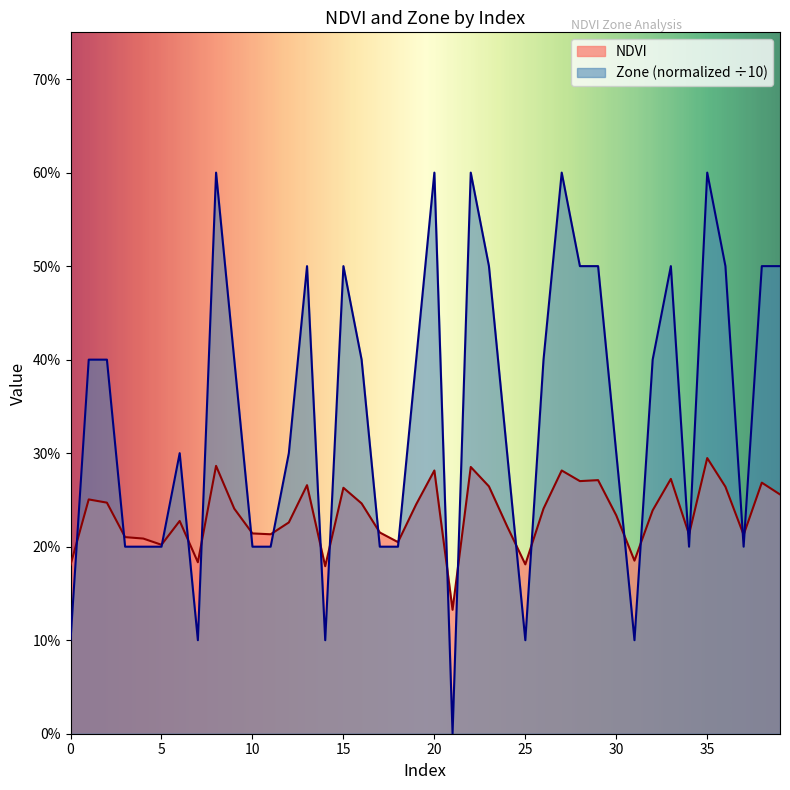

Reading right to left, list all the values displayed in this chart.

NDVI: 0.3	0.3	0.2	0.3	0.3	0.2	0.3	0.2	0.2	0.2	0.3	0.3	0.3	0.2	0.2	0.2	0.3	0.3	0.1	0.3	0.2	0.2	0.2	0.2	0.3	0.2	0.3	0.2	0.2	0.2	0.2	0.3	0.2	0.2	0.2	0.2	0.2	0.2	0.3	0.2
Zone: 0.5	0.5	0.2	0.5	0.6	0.2	0.5	0.4	0.1	0.3	0.5	0.5	0.6	0.4	0.1	0.3	0.5	0.6	0.0	0.6	0.4	0.2	0.2	0.4	0.5	0.1	0.5	0.3	0.2	0.2	0.4	0.6	0.1	0.3	0.2	0.2	0.2	0.4	0.4	0.1